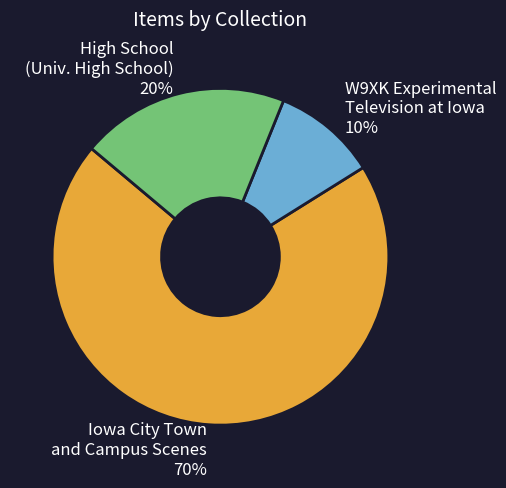

Which slice is the largest?

Iowa City Town and Campus Scenes